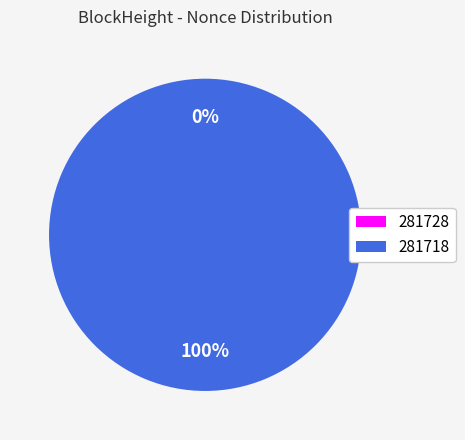

Count the number of slices in the pie.

2